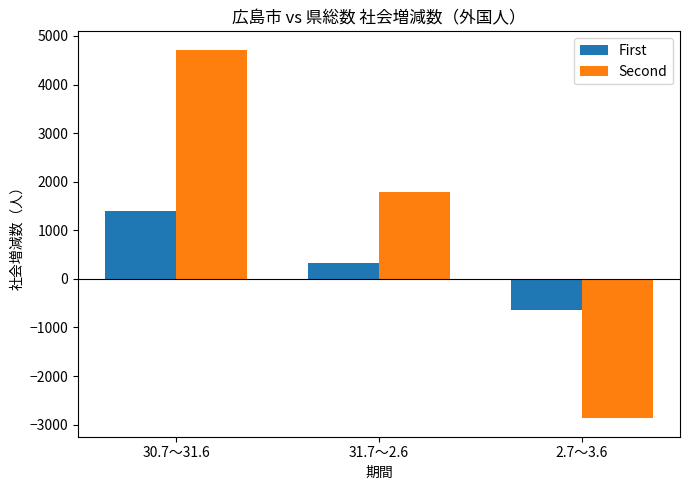

Is it true that Second equals -2870 at 2.7～3.6?

True